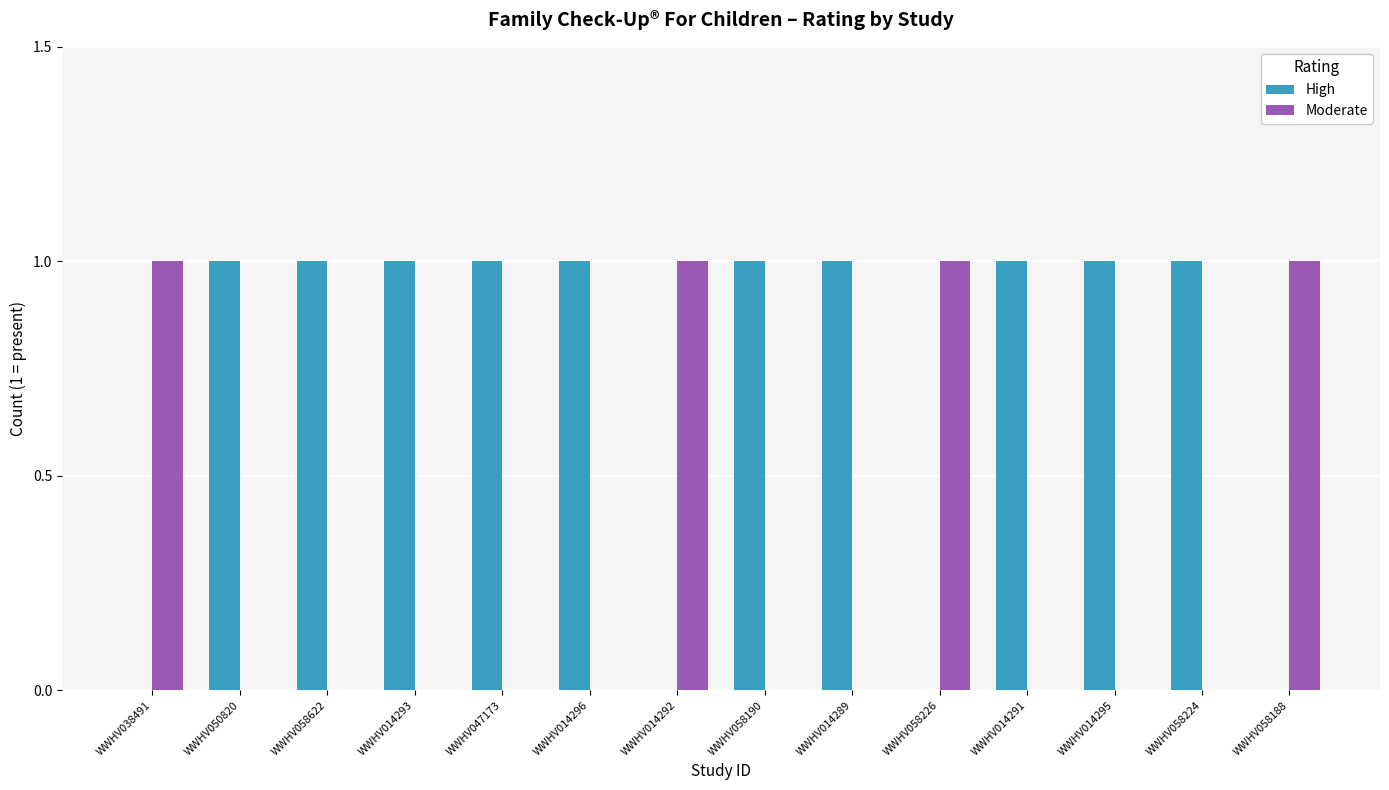

Which series has the largest total across all categories?

High